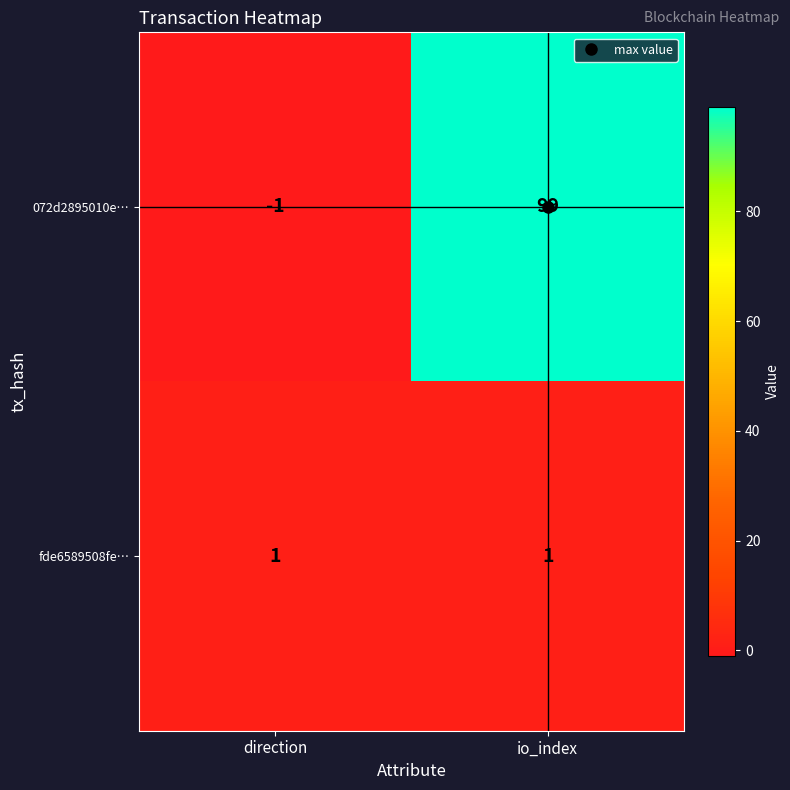

True or false: fde6589508fe… has a value of 1 at direction.

True